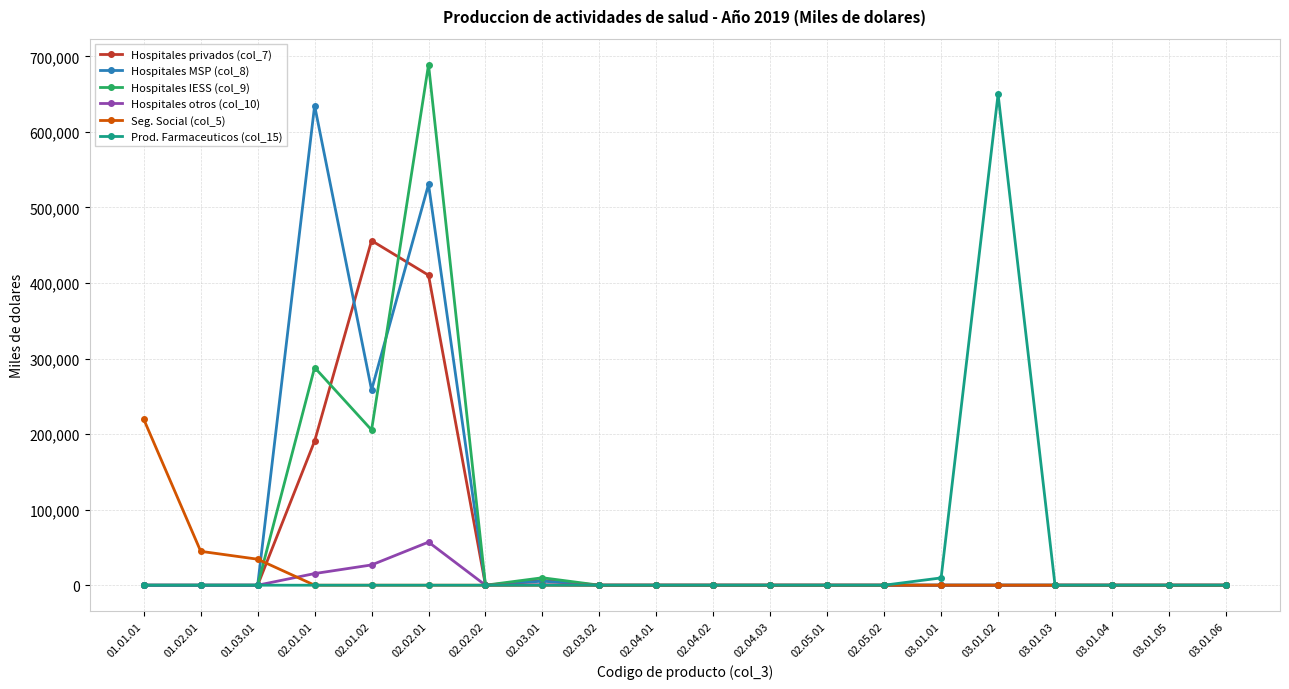

How many lines are shown in the chart?

6